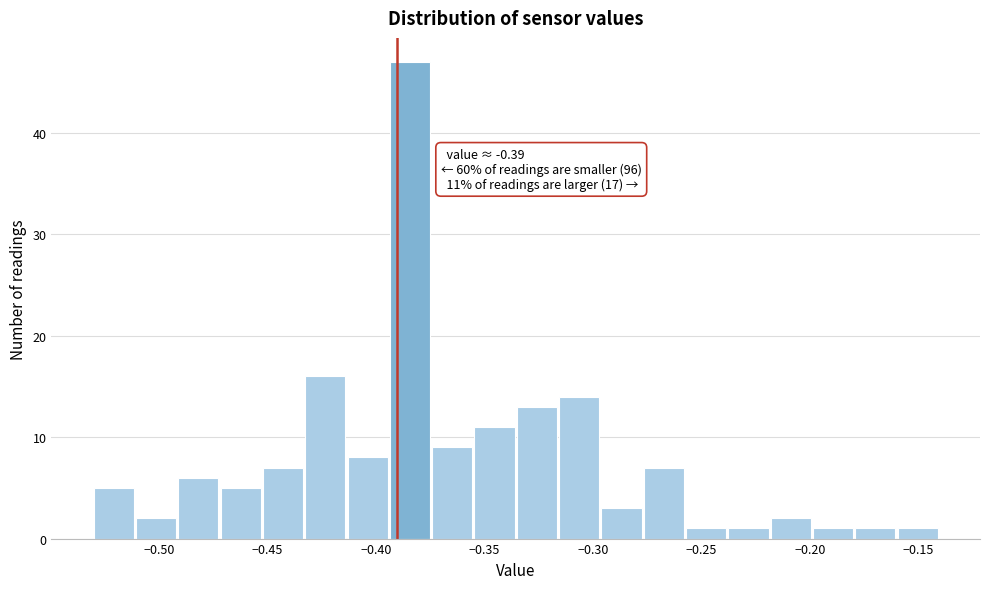

Around what value on the x-axis is the tallest bar? Give the approximate position of its centre, as read against the axis.

-0.385